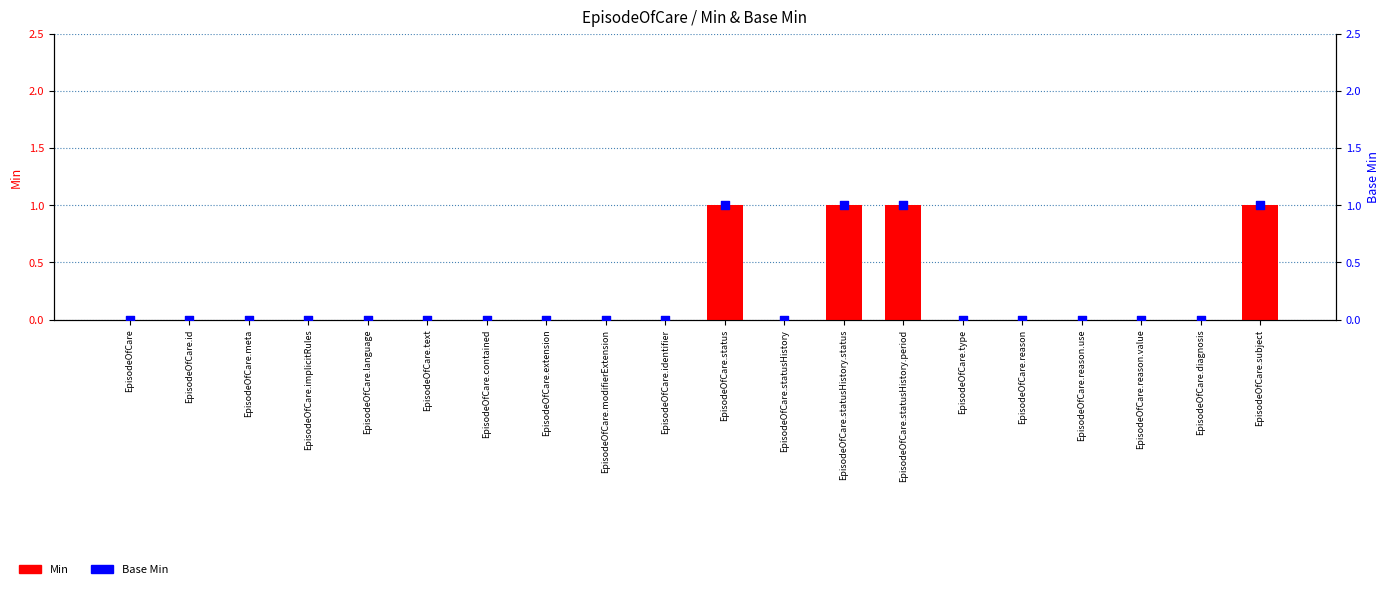

Which series has the largest total across all categories?

Min